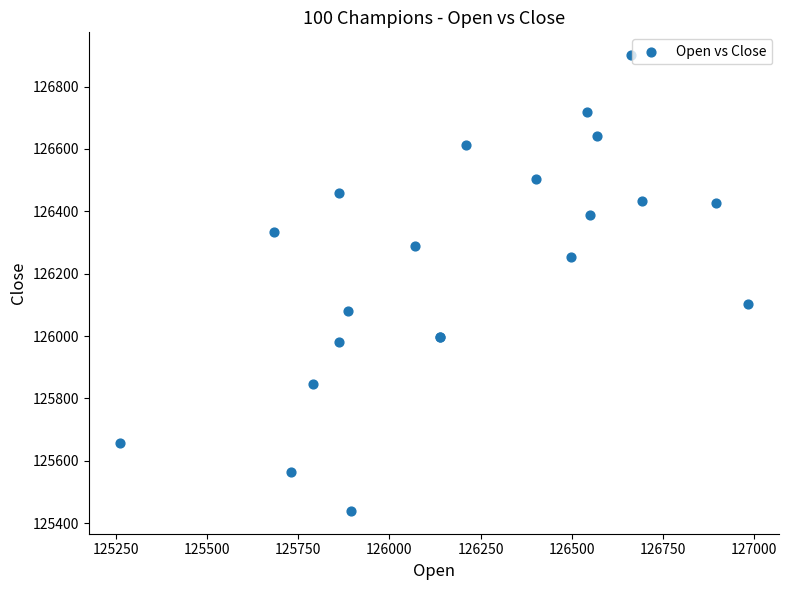

What Y value in the scatter plot is closest to 126170?

126103